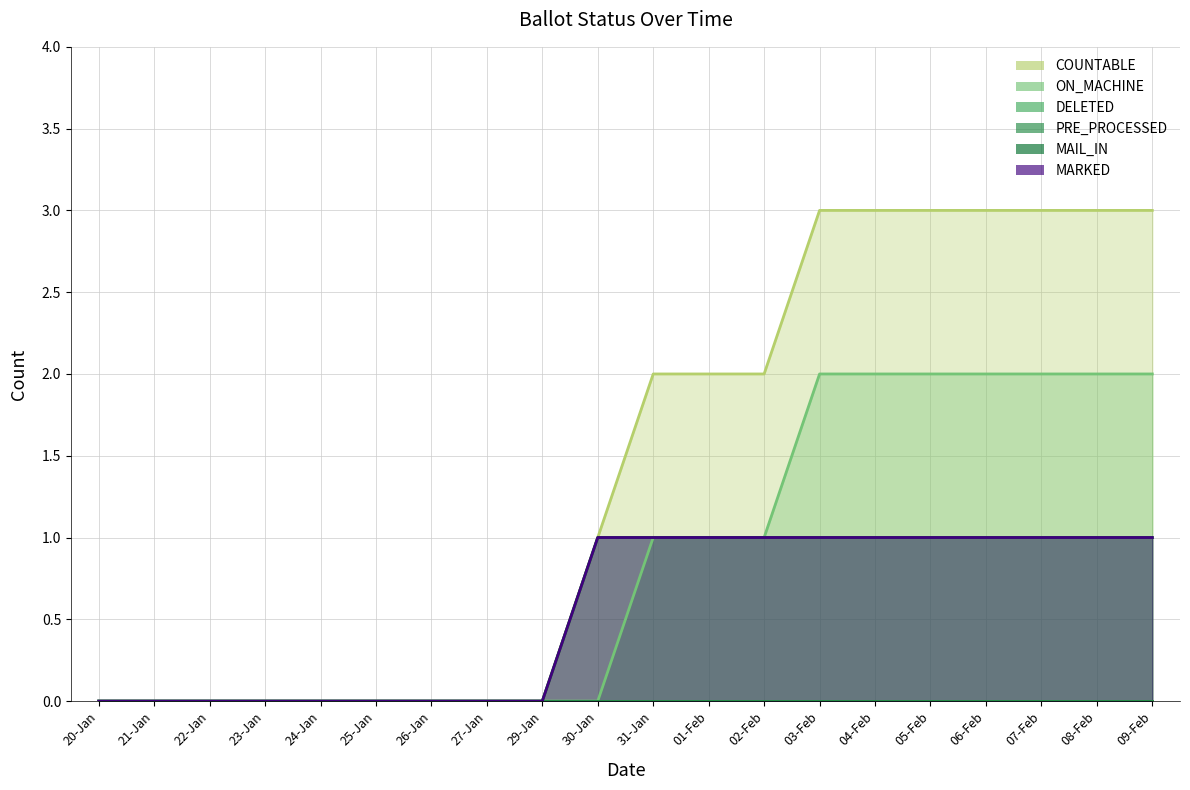

What is the difference between the maximum and second lowest values in the COUNTABLE series?

3